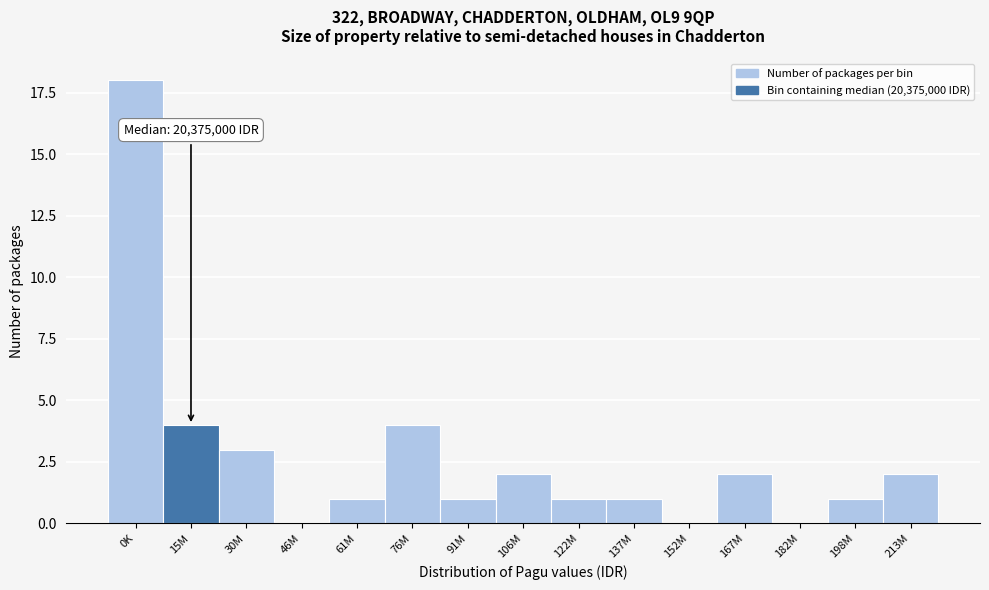

Reading right to left, transcribe all the data shown in this chart.

213M=2	198M=1	182M=0	167M=2	152M=0	137M=1	122M=1	106M=2	91M=1	76M=4	61M=1	46M=0	30M=3	15M=4	0K=18